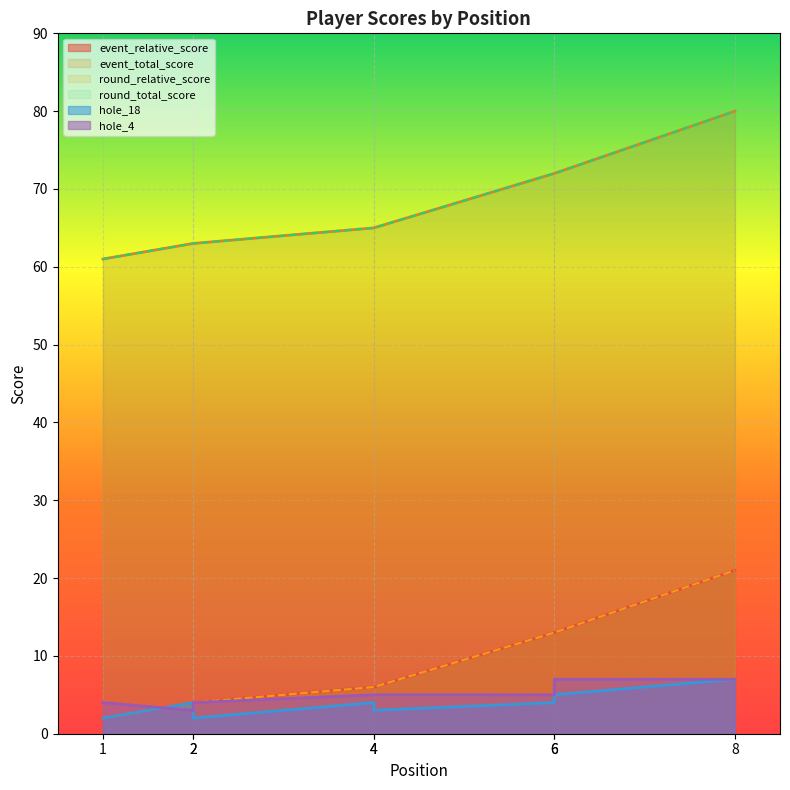

What is the smallest value displayed?

2